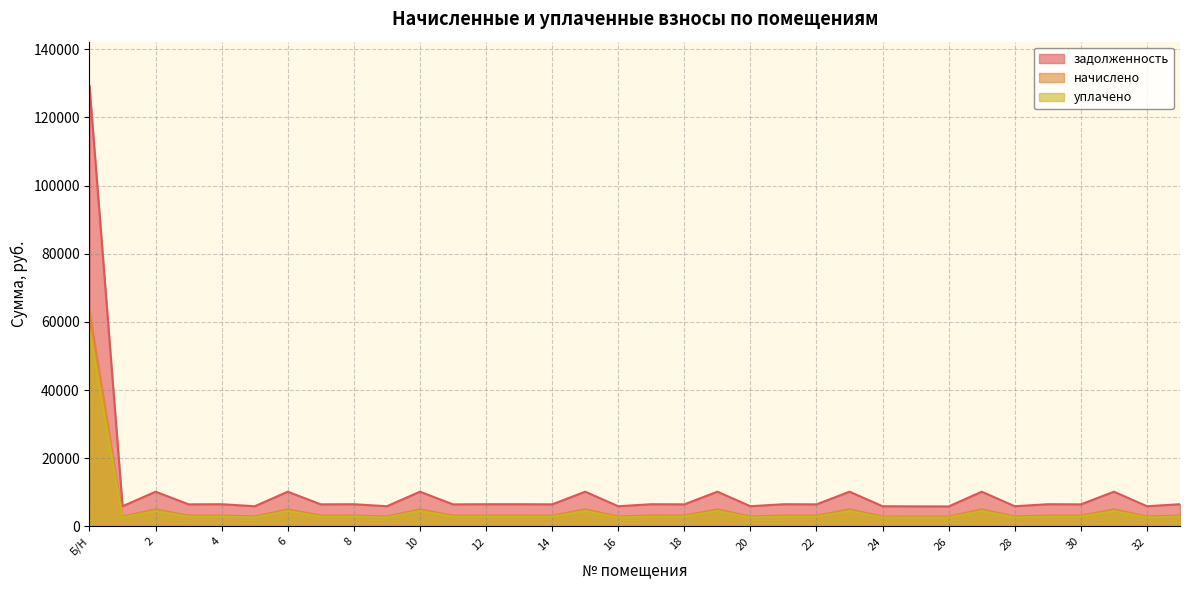

At which label does начислено first exceed 3196?

Б/Н